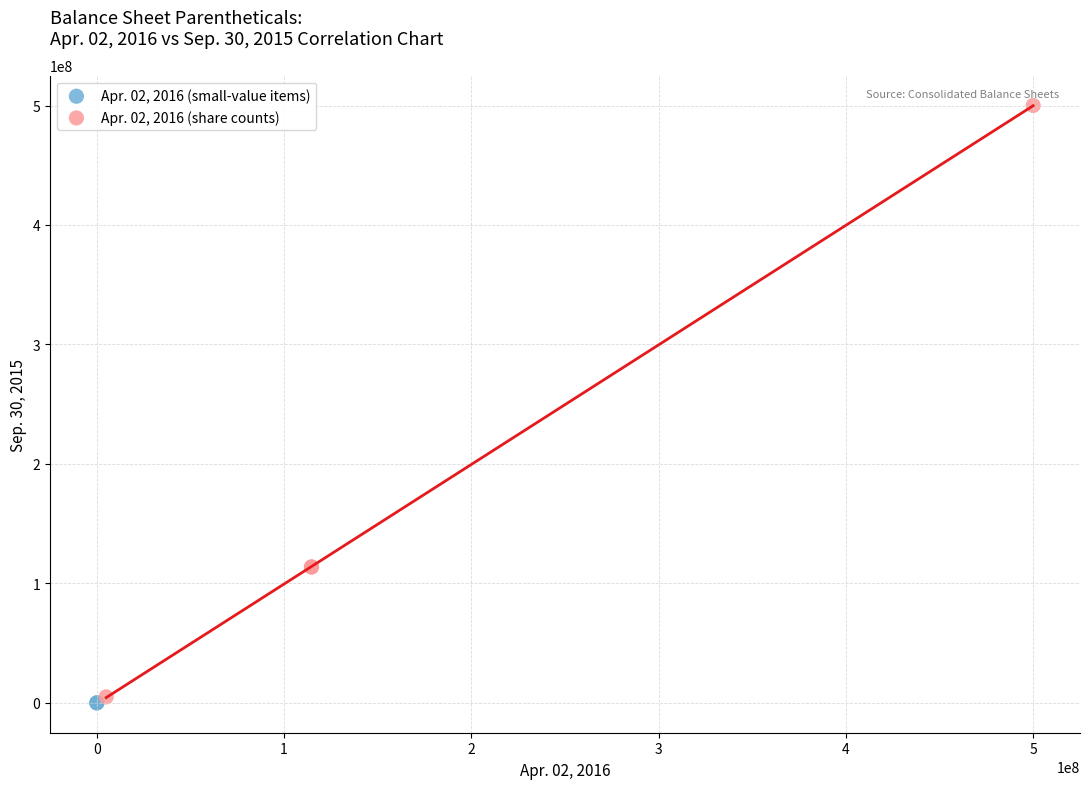

What are all the series names shown in the legend?

Apr. 02, 2016 (small-value items), Apr. 02, 2016 (share counts)